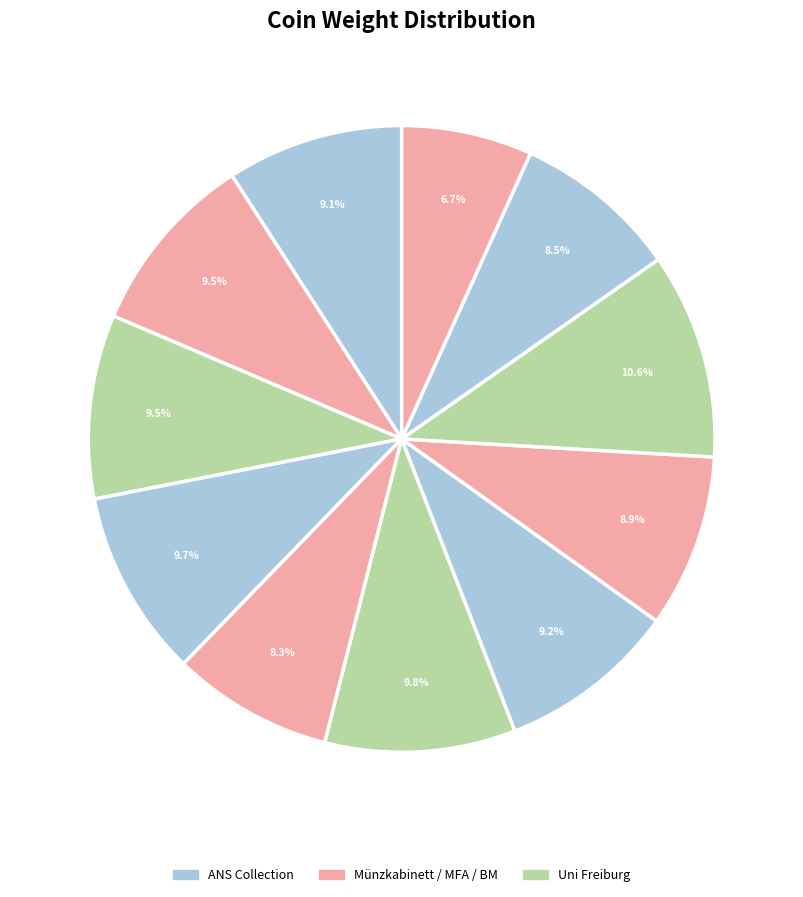

Is there any slice that represents more than half of the pie?

No